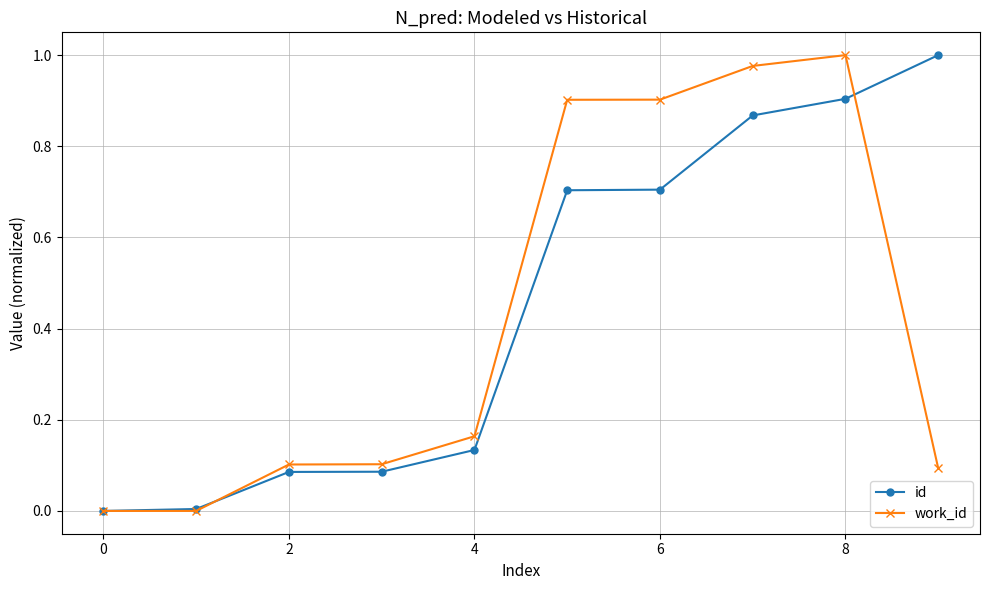

True or false: id has more than 2 points higher than both neighbors.

False